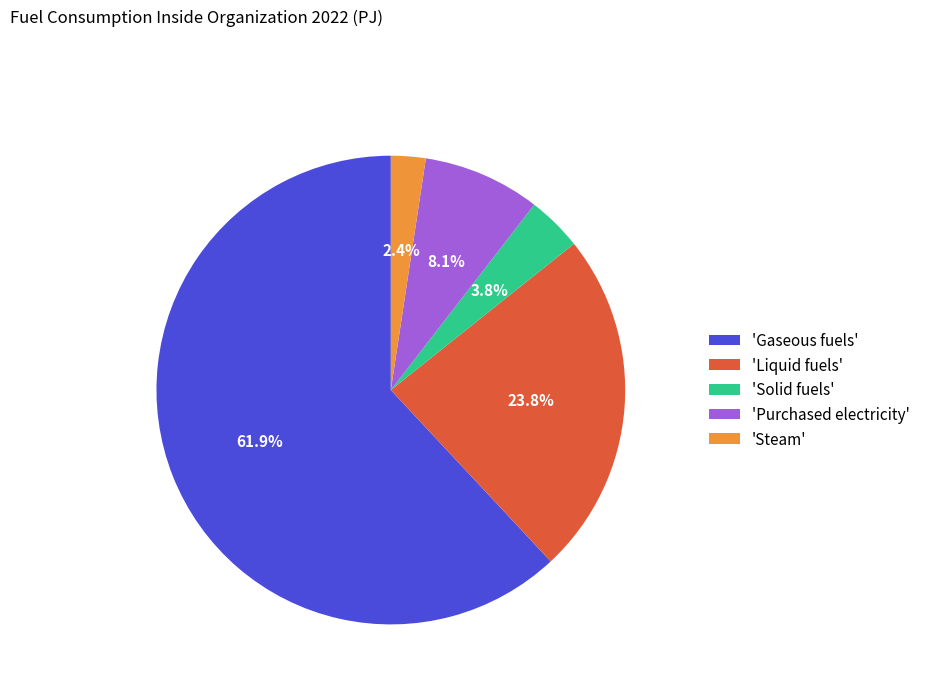

Combined, do 'Purchased electricity' and 'Gaseous fuels' account for over 50%?

Yes